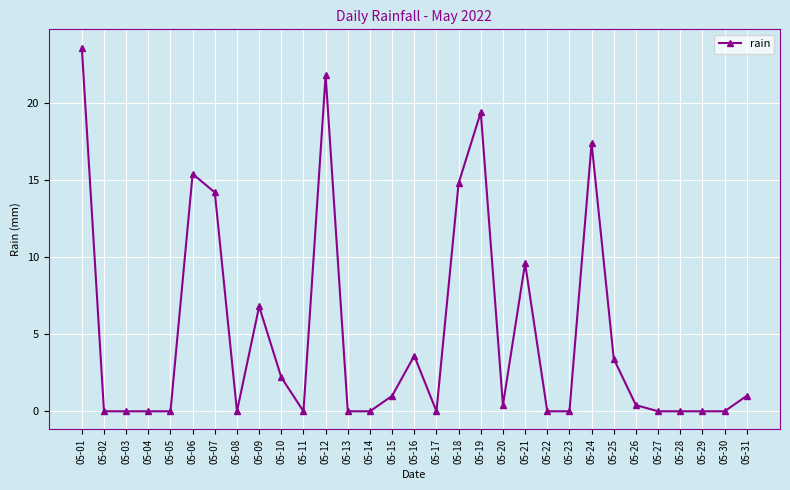

How many data points does each series have?

31